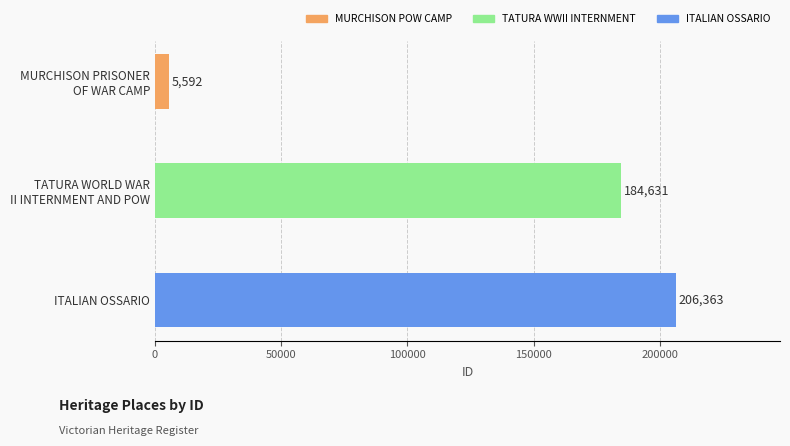

The chart shows a value of 206363 at ITALIAN OSSARIO. True or false?

True